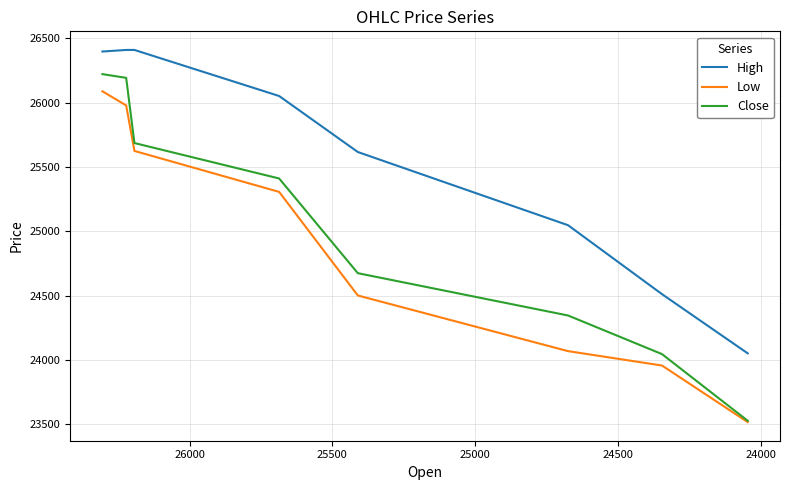

How many data points does each series have?

8